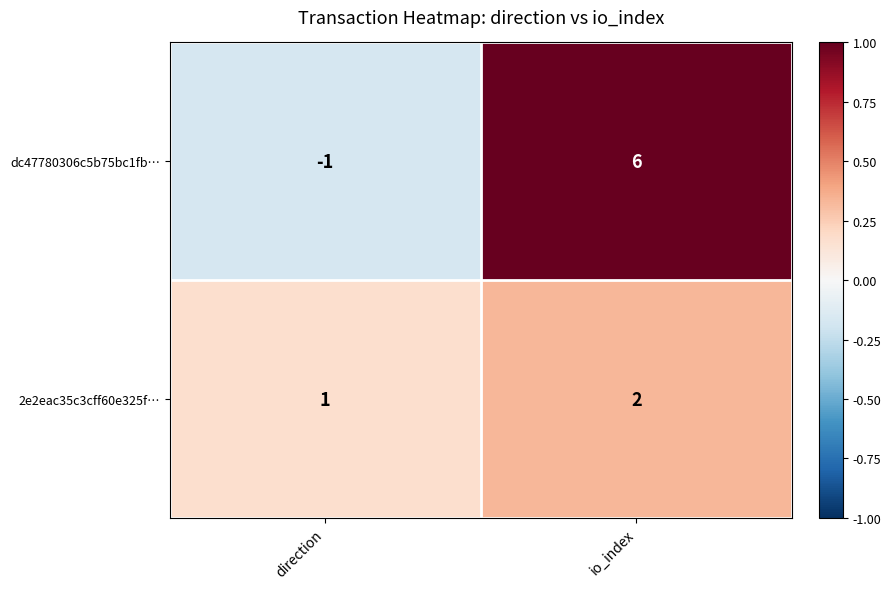

At how many categories does at least one series exceed 0?

2